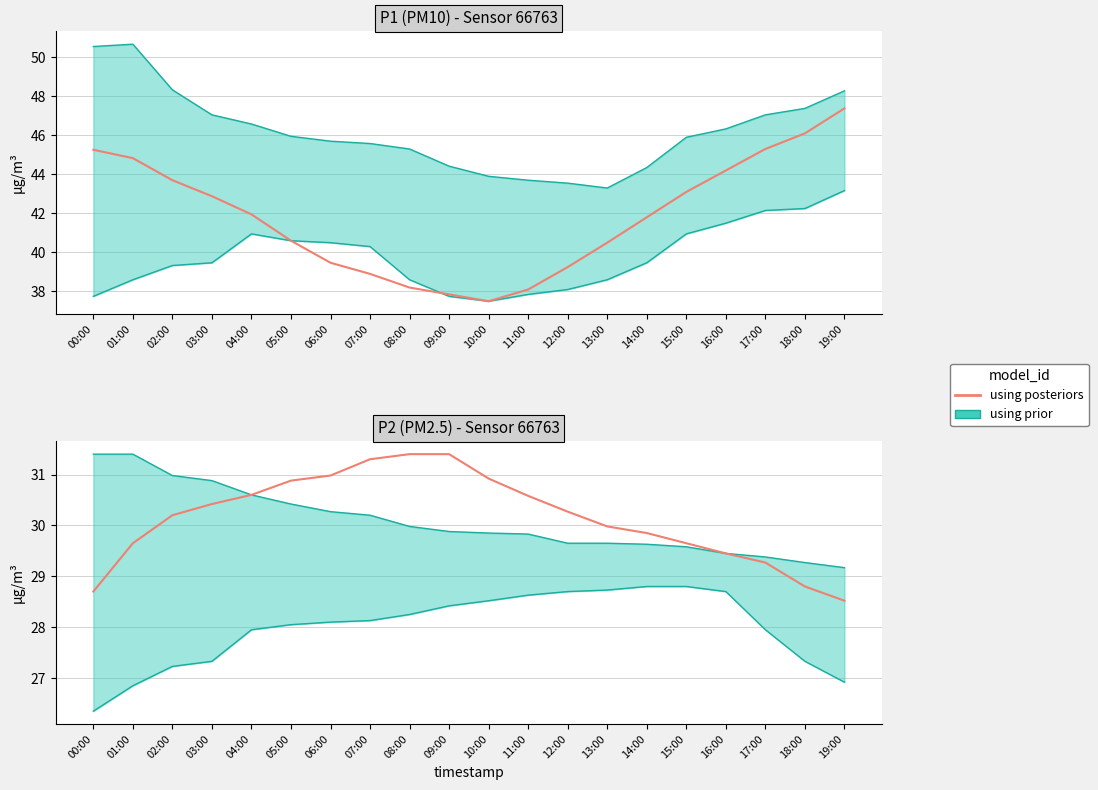

True or false: P2 median (posterior) has more than 0 interior local peaks.

False